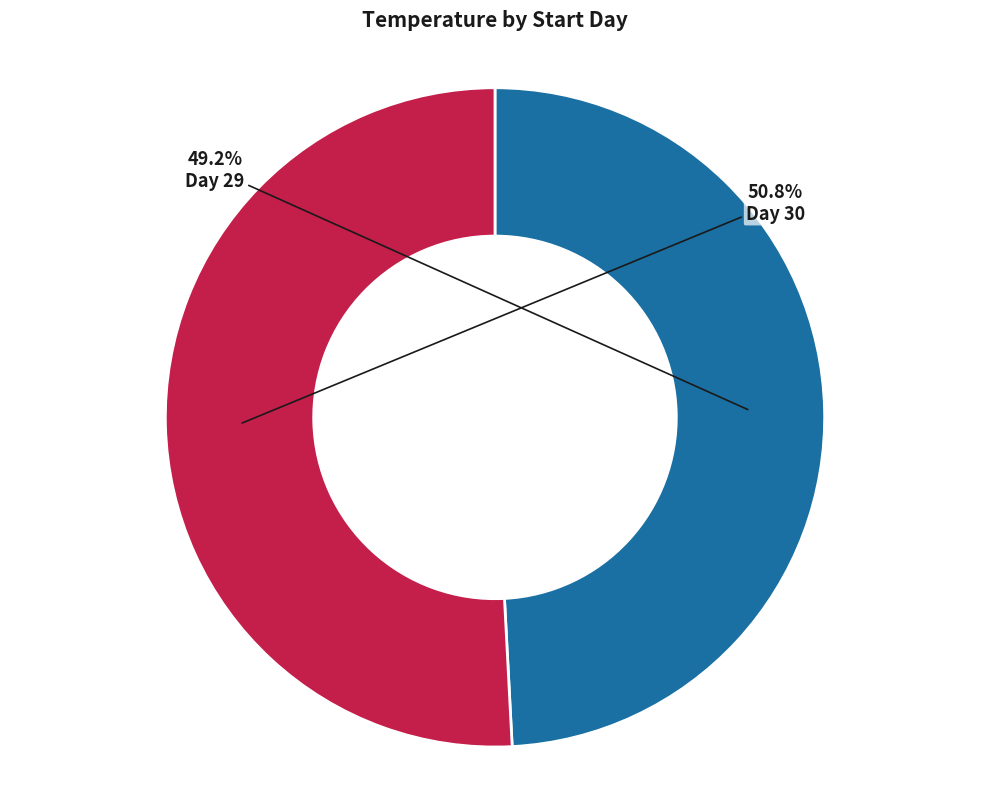

What is the largest slice in the pie chart?

Day 30